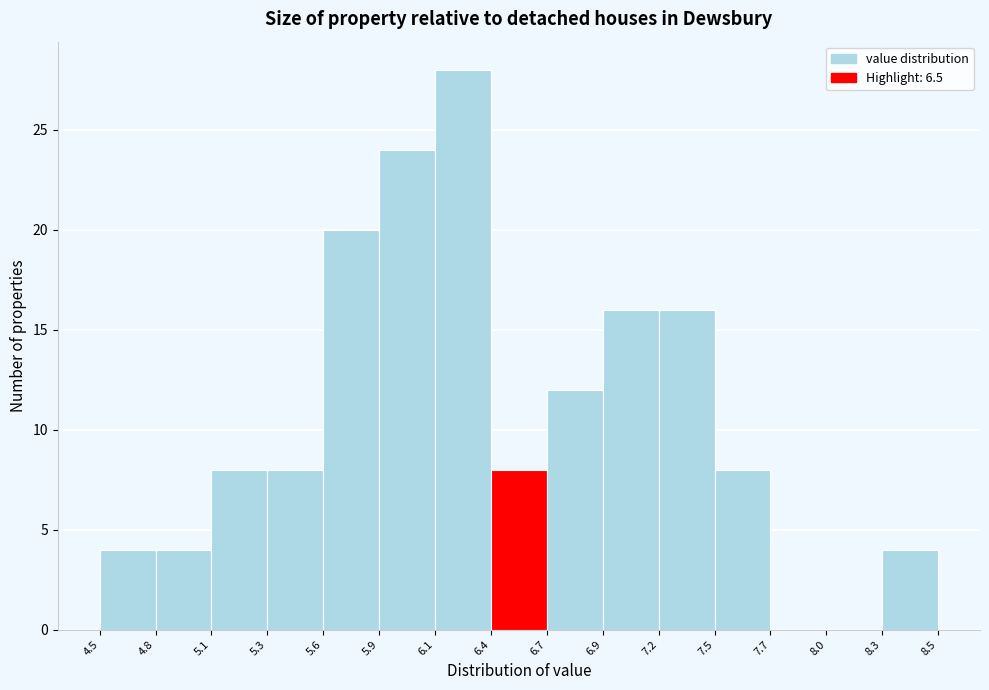

Over which range of the x-axis is the bar tallest?

6.1 to 6.4